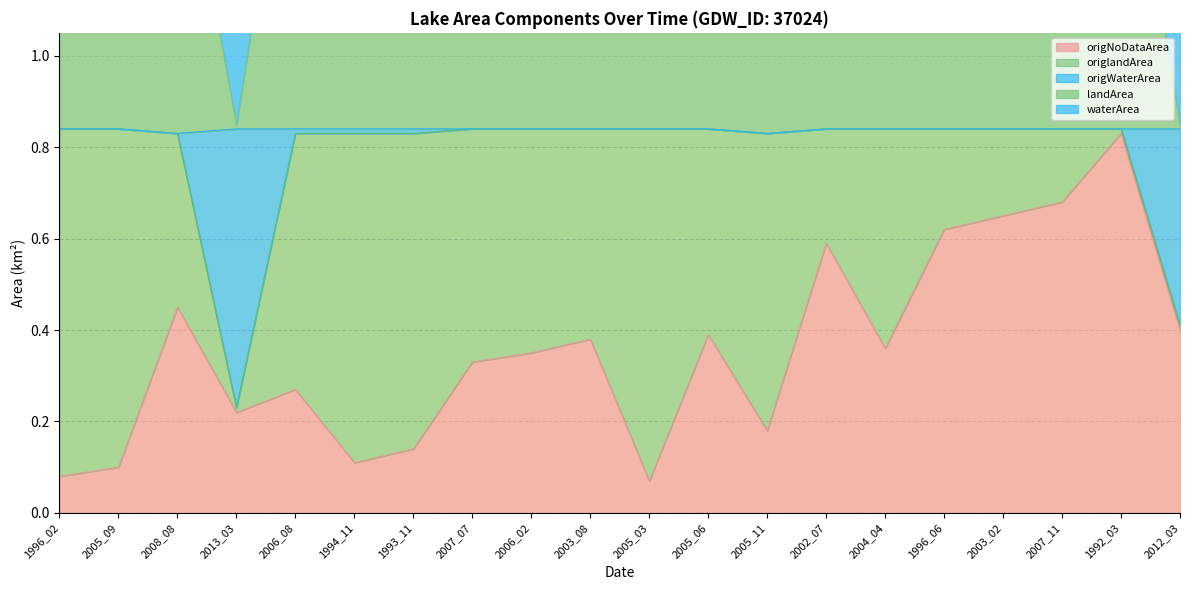

The origNoDataArea series shows 0.4 at 2012_03. True or false?

True